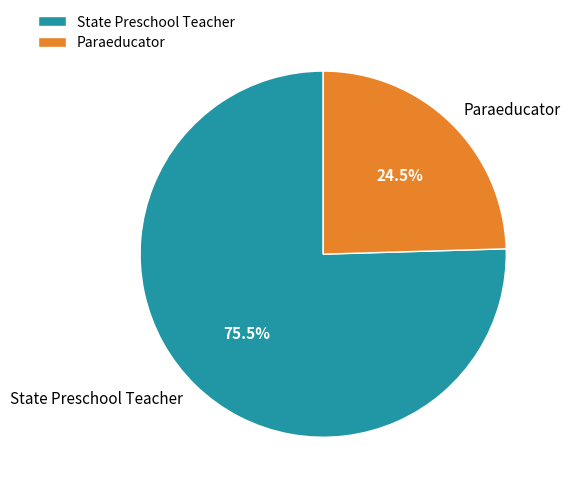

Is Paraeducator the majority of the pie?

No